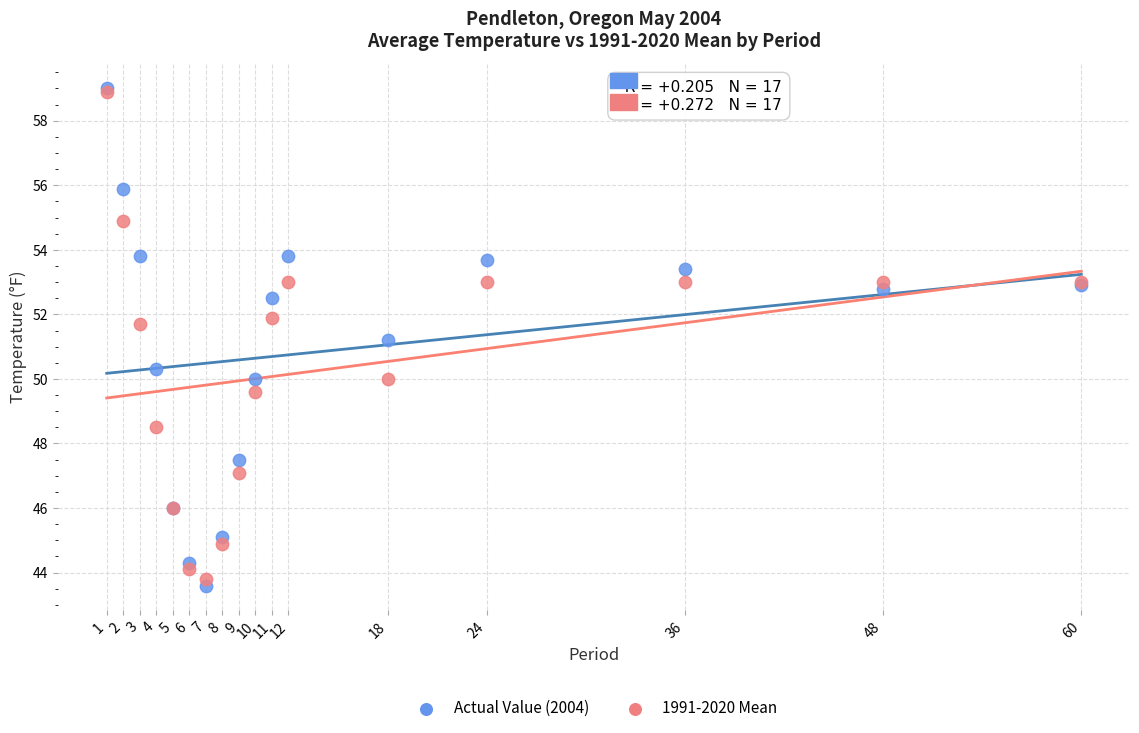

What are all the series names shown in the legend?

Actual Value (2004), 1991-2020 Mean